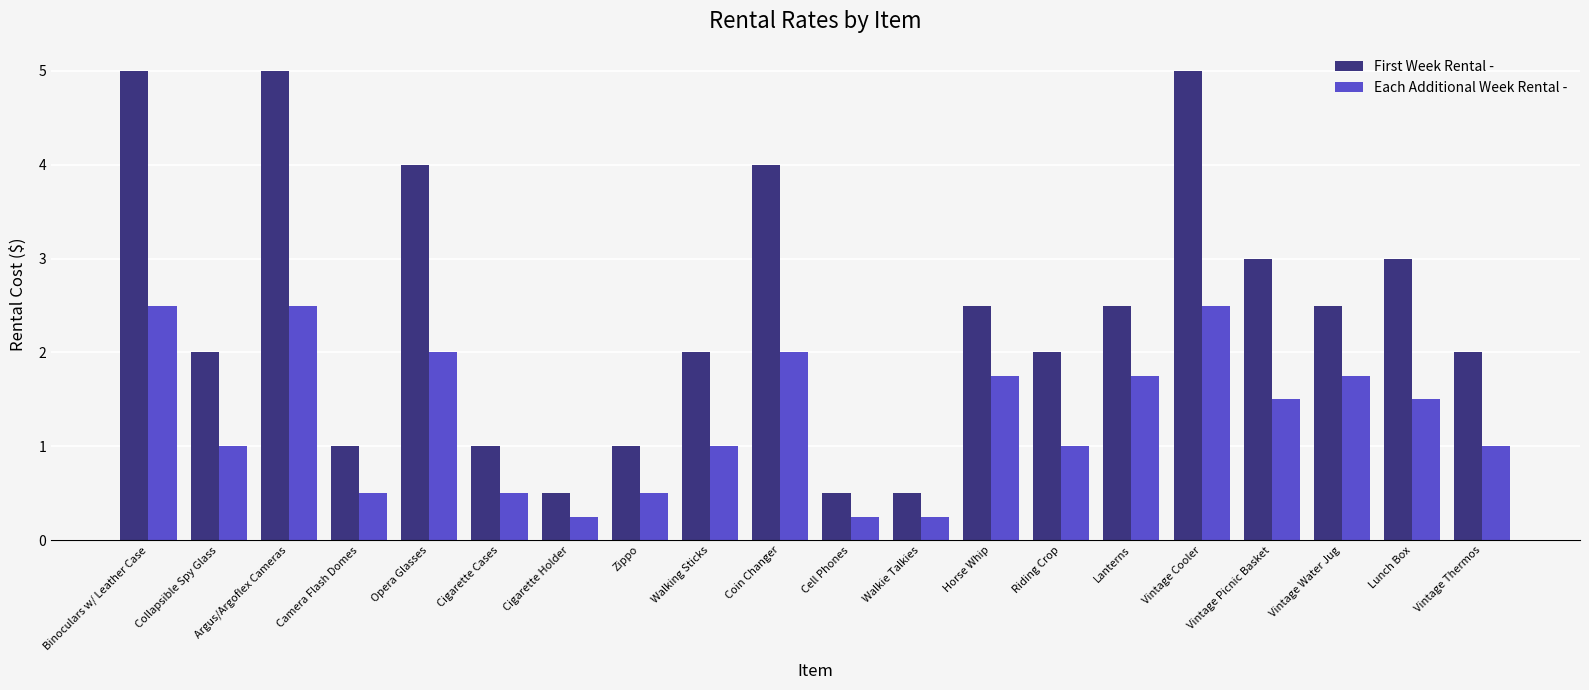

Rank the series at Opera Glasses from lowest to highest value.

Each Additional Week Rental -, First Week Rental -